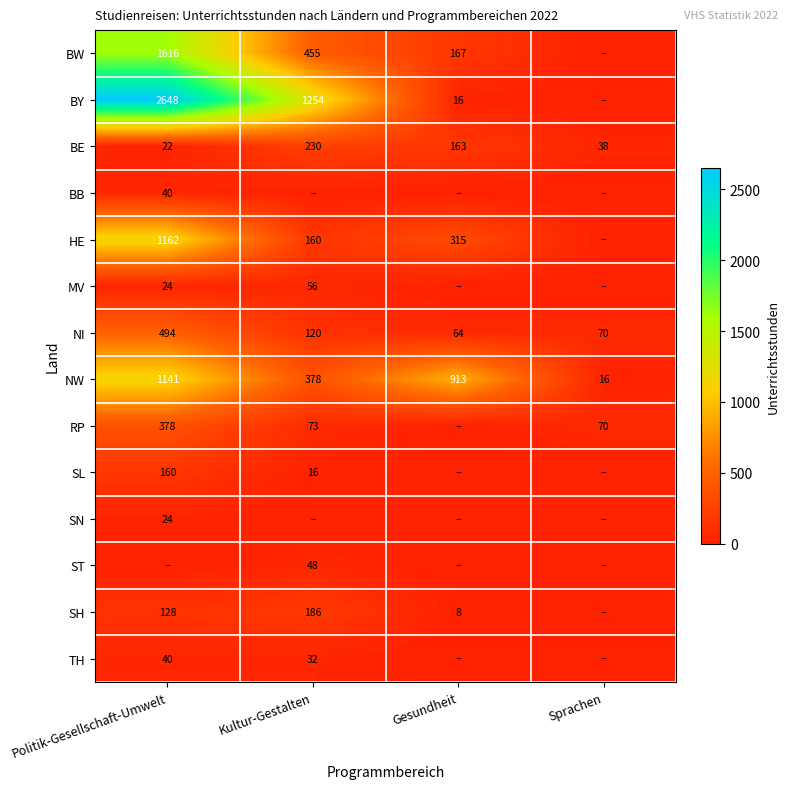

How many data points in NI are less than 120?

2